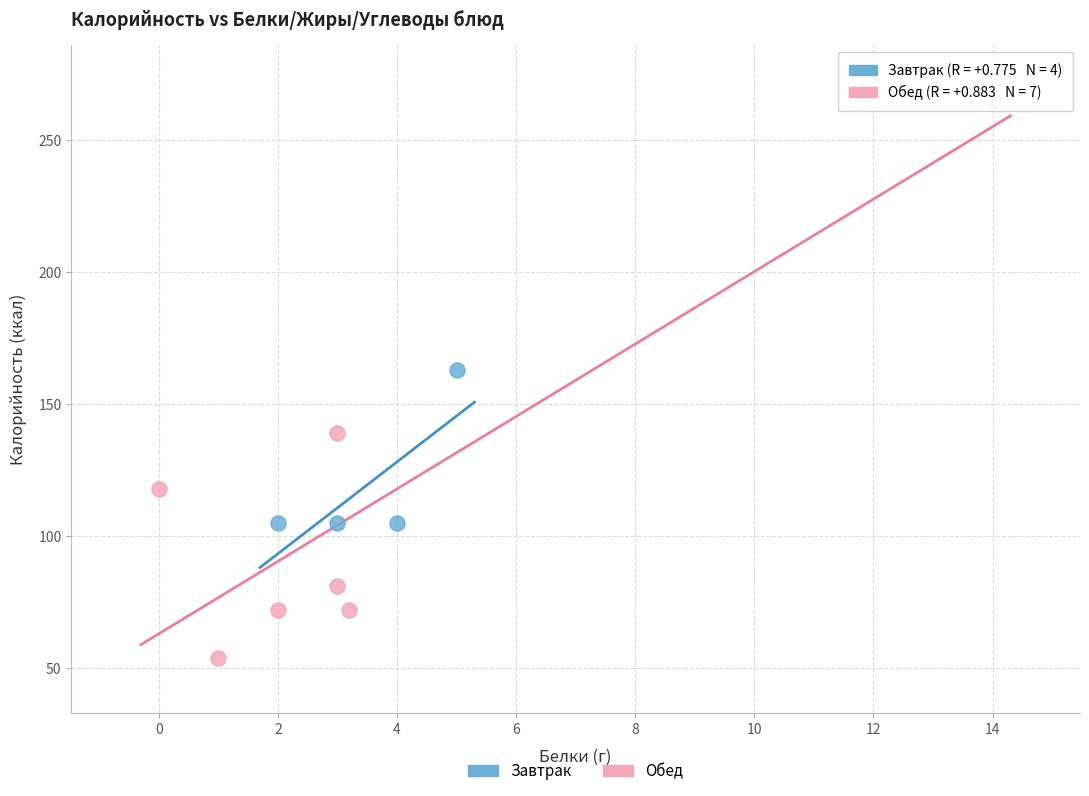

Which series contains the highest Y value?

Обед